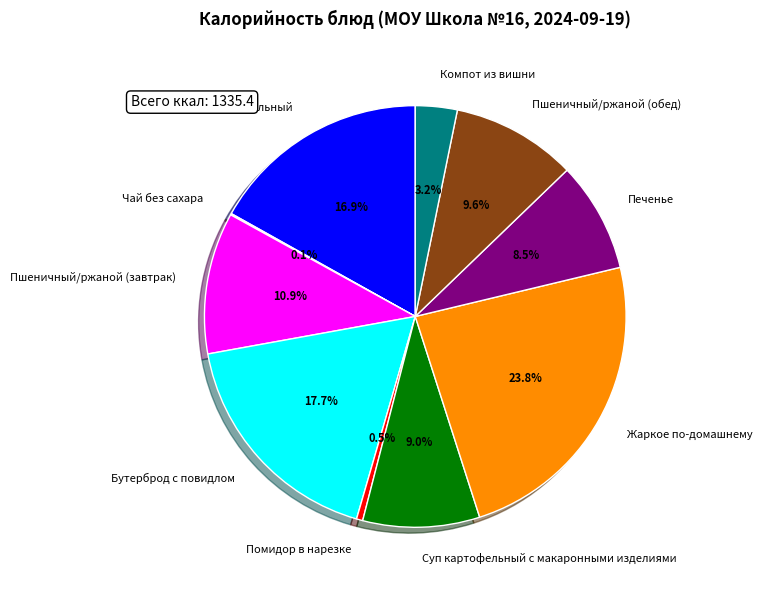

Does Жаркое по-домашнему represent more than half of the total?

No